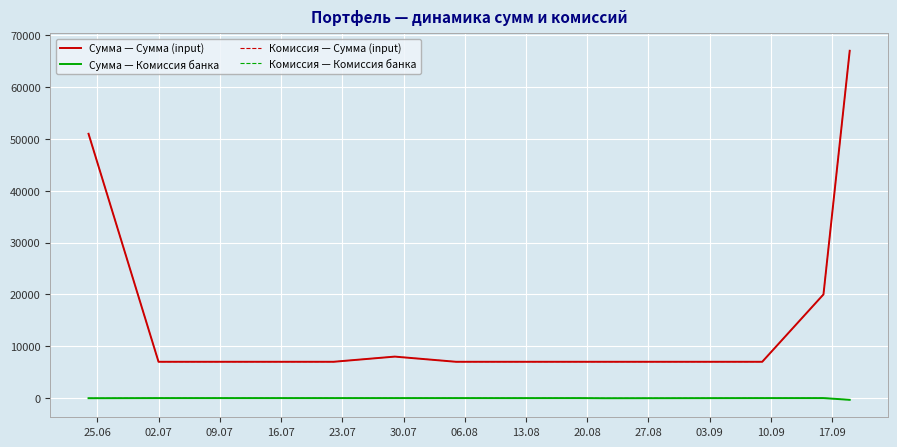

What is the greatest value displayed?

67018.0